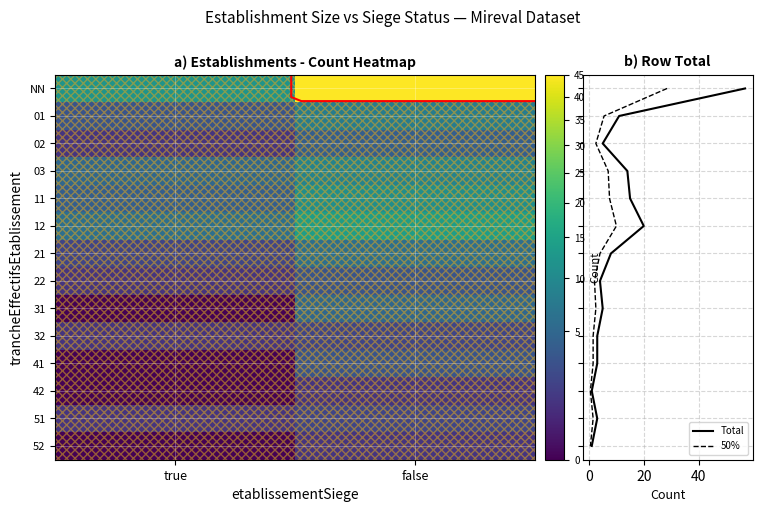

Between true and false, which is larger?

false